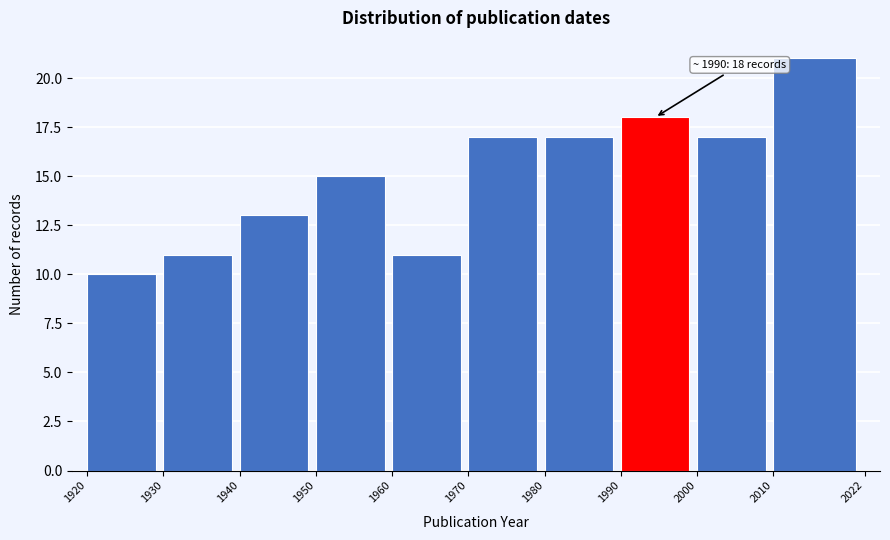

Over which range of the x-axis is the bar tallest?

2010 to 2022